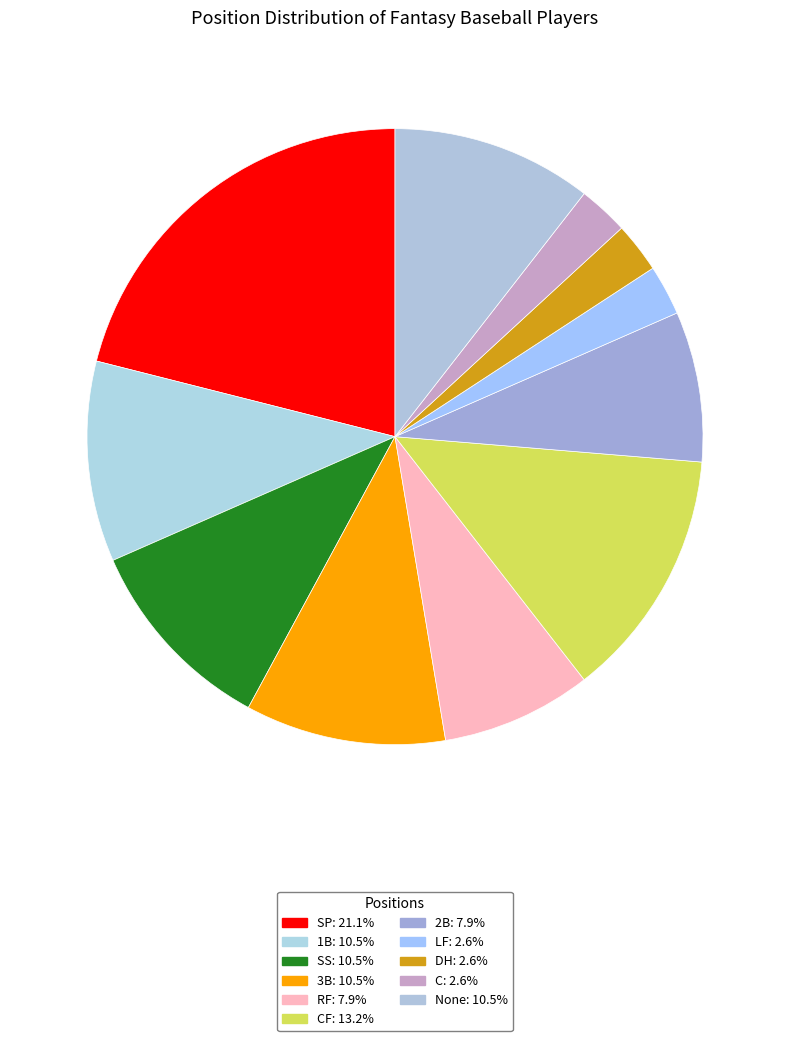

What is the smallest slice in the pie chart?

LF